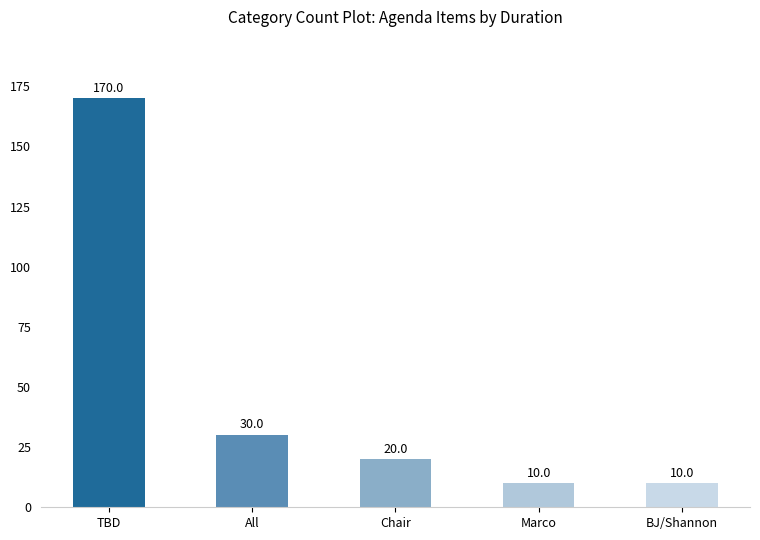

What is the ratio of the value at TBD to the value at Chair?

8.5